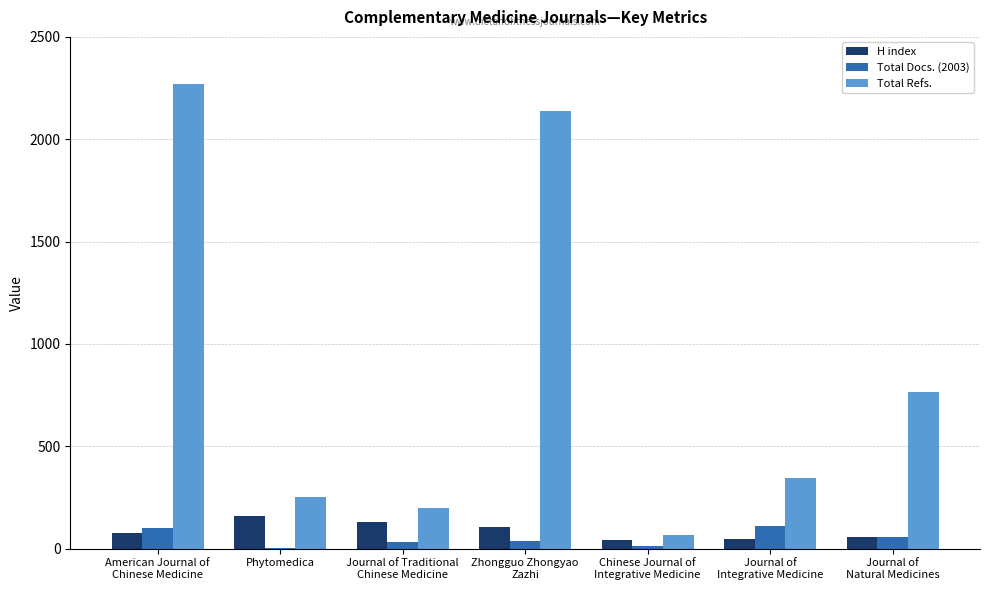

What is the greatest value displayed?

2272